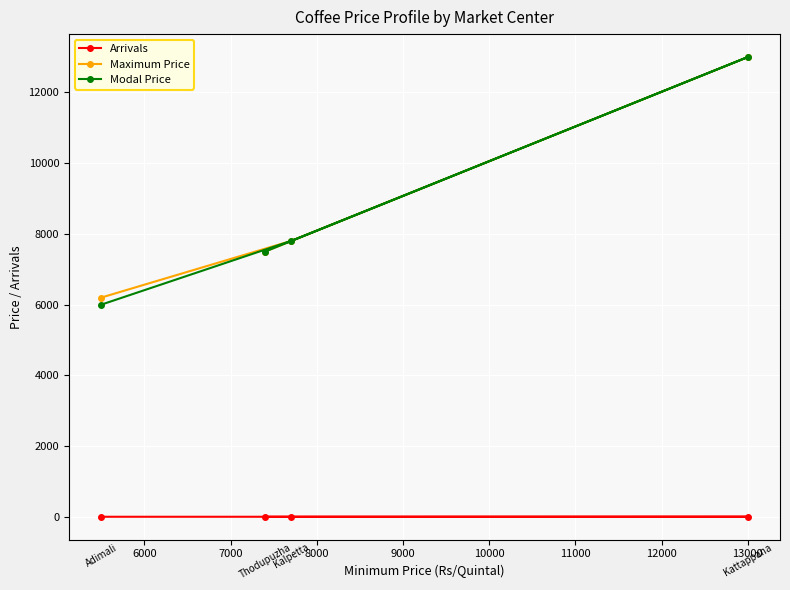

Which series has the widest spread of values?

Modal Price